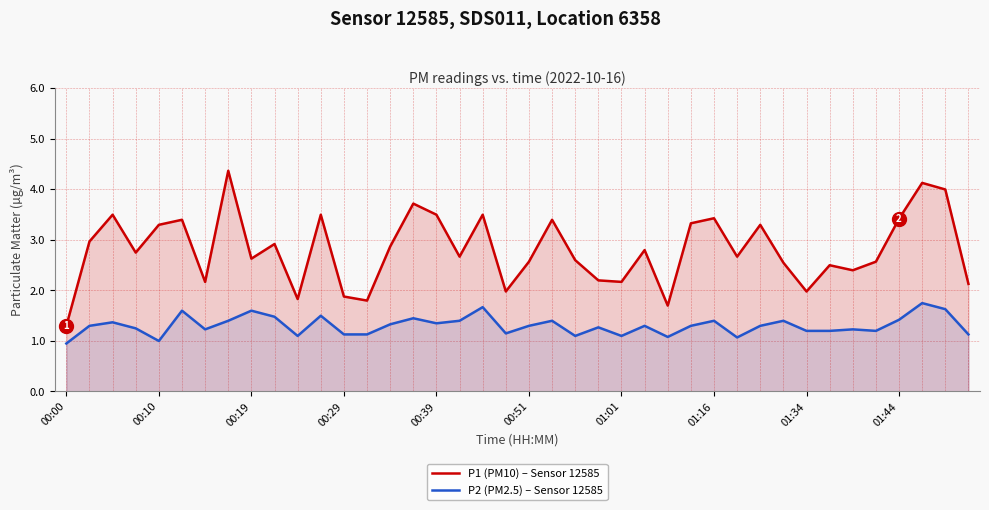

Which series has the largest total across all categories?

P1 (PM10) – Sensor 12585